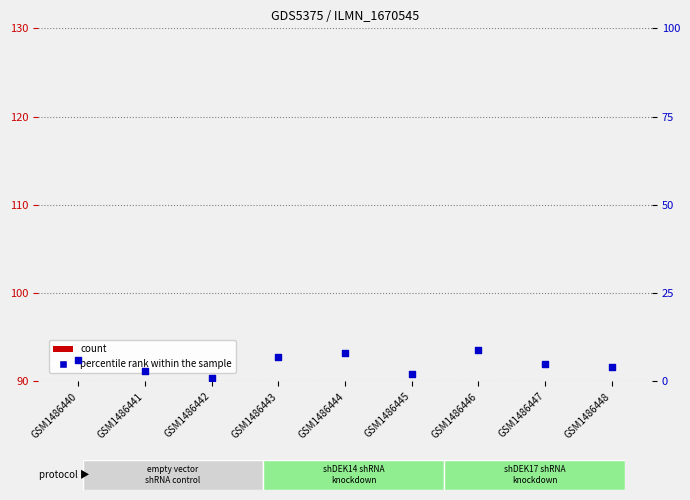

Which series has the largest total across all categories?

percentile rank within the sample